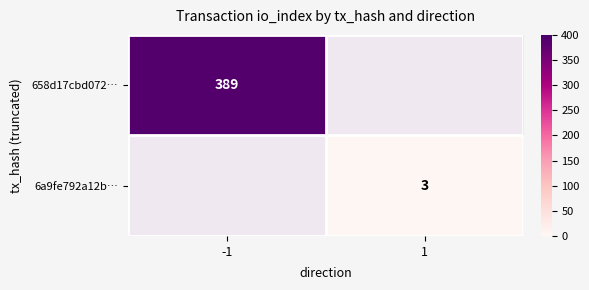

How many series are shown in this chart?

2